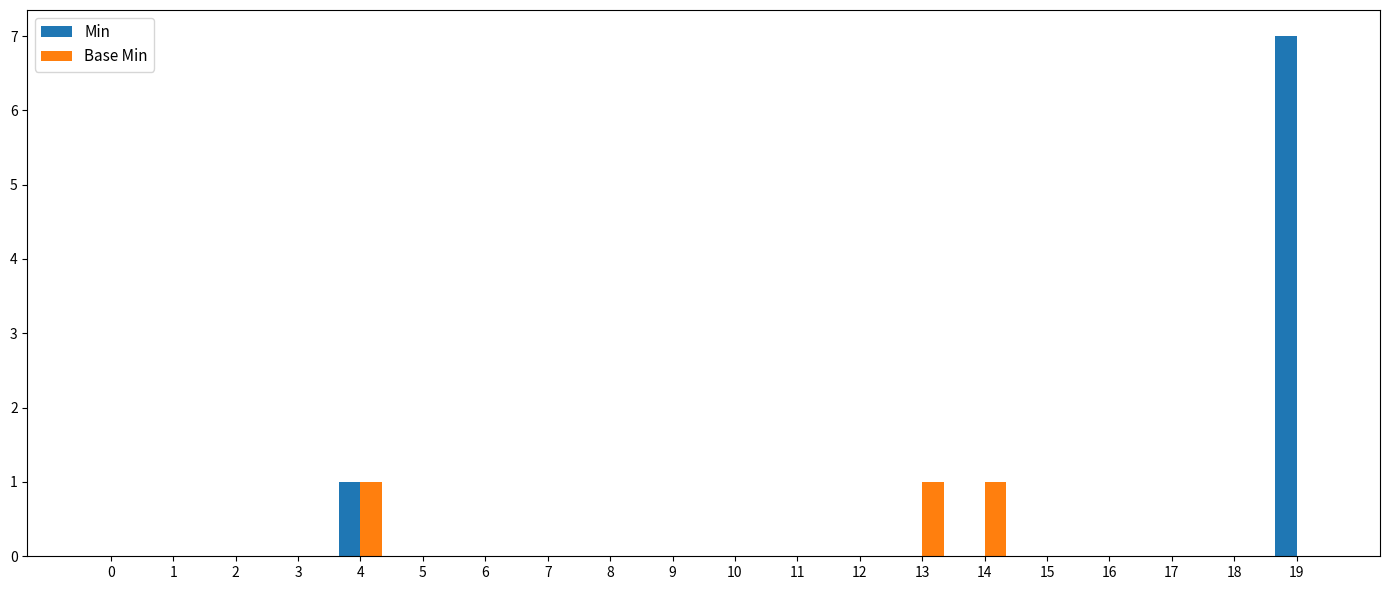

At which category is the sum across all series the highest?

19